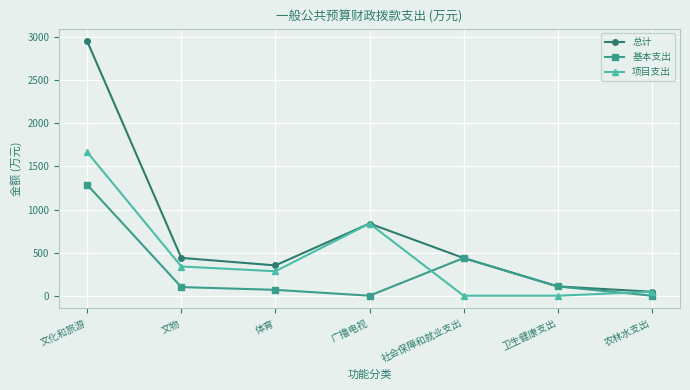

At which label does 项目支出 reach its peak?

文化和旅游